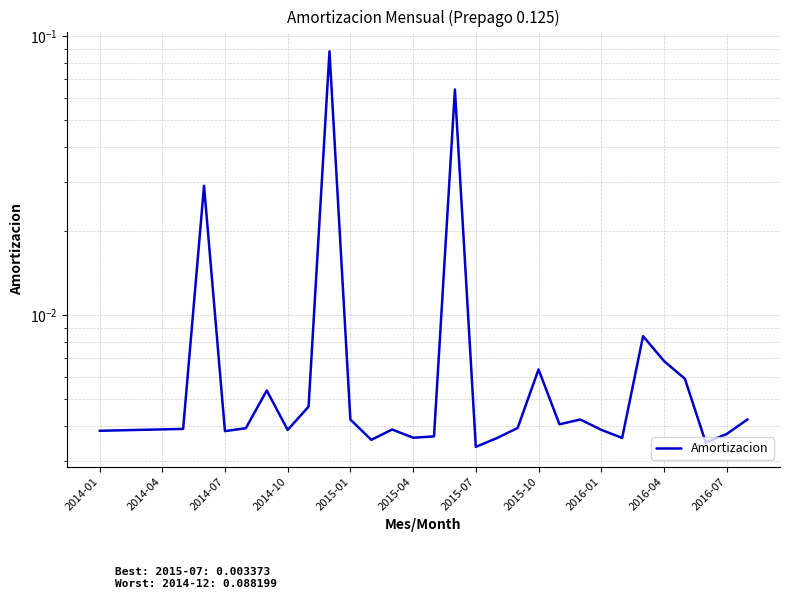

True or false: there are more than 2 points higher than both neighbors.

True